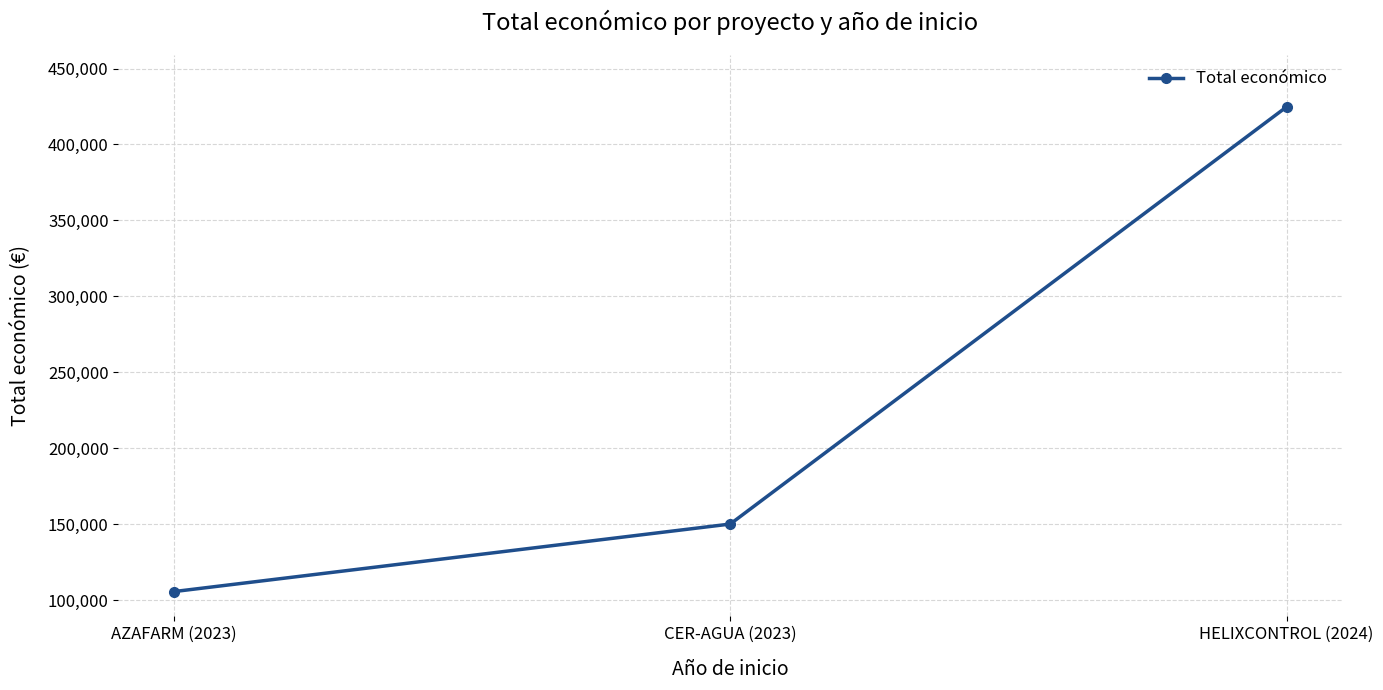

At which category does the chart reach its peak across all series?

HELIXCONTROL (2024)